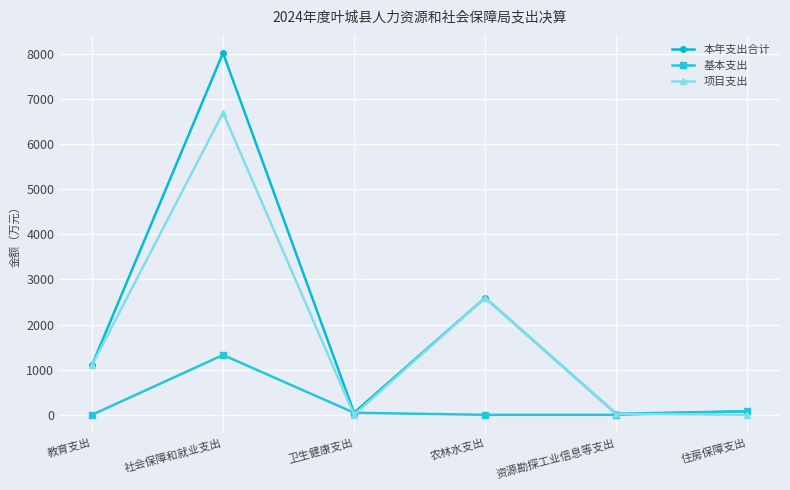

What is the difference between the maximum and second lowest values in the 本年支出合计 series?

7975.6